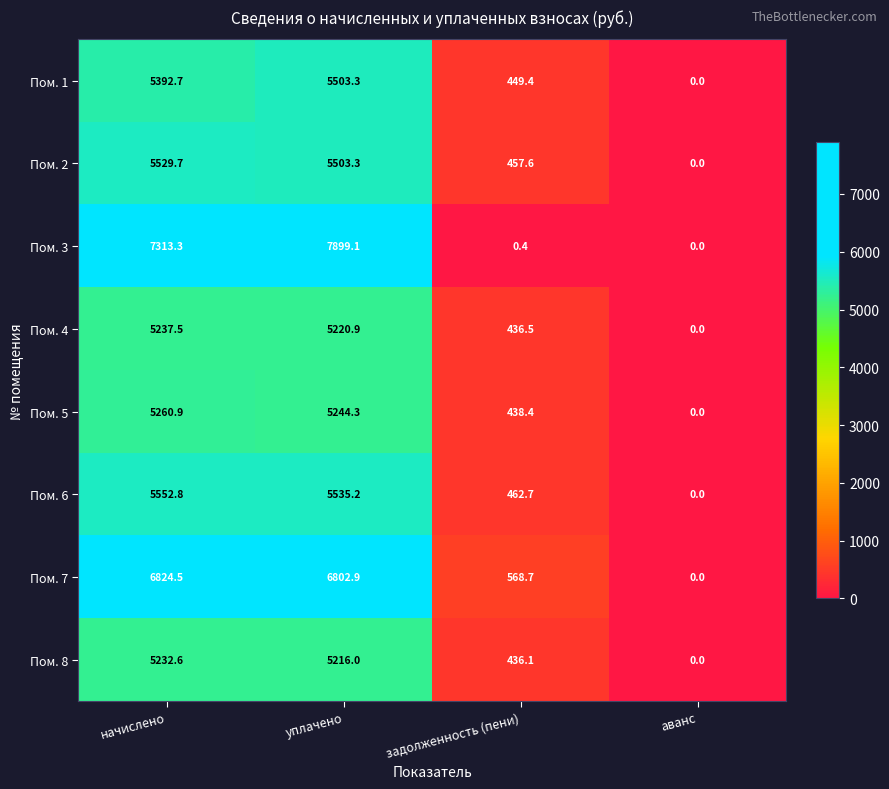

List the series in order of their peak value, lowest first.

Пом. 8, Пом. 4, Пом. 5, Пом. 1, Пом. 2, Пом. 6, Пом. 7, Пом. 3